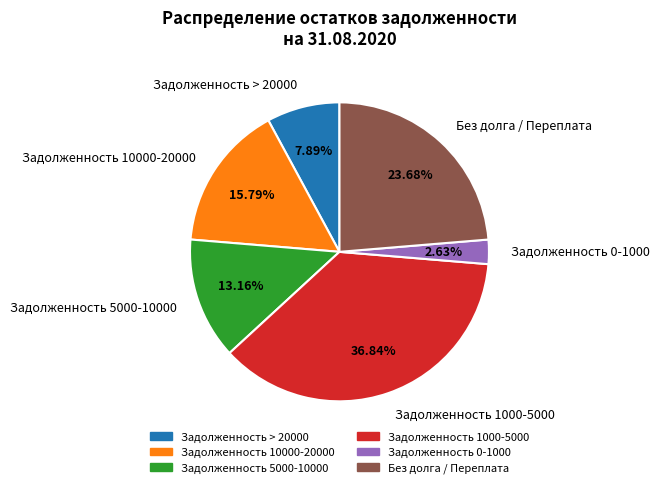

Rank the categories by value from highest to lowest.

Задолженность 1000-5000, Без долга / Переплата, Задолженность 10000-20000, Задолженность 5000-10000, Задолженность > 20000, Задолженность 0-1000